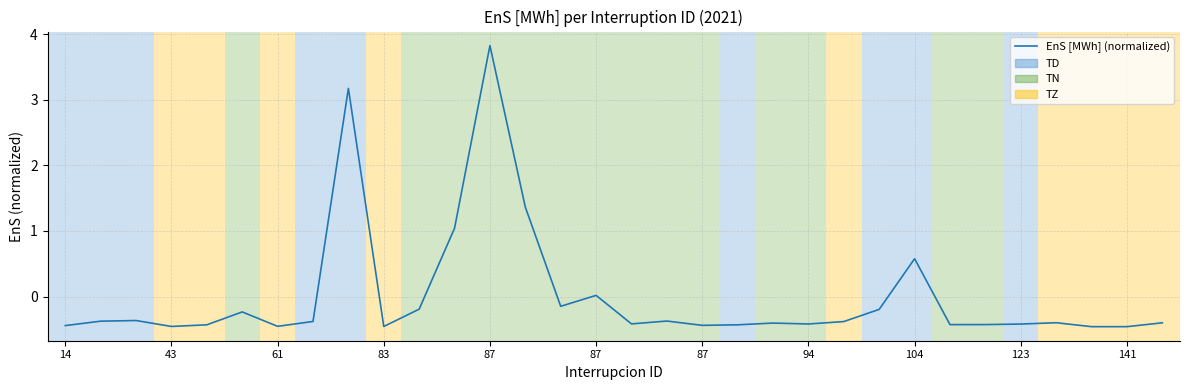

How many categories are shown in the chart?

32